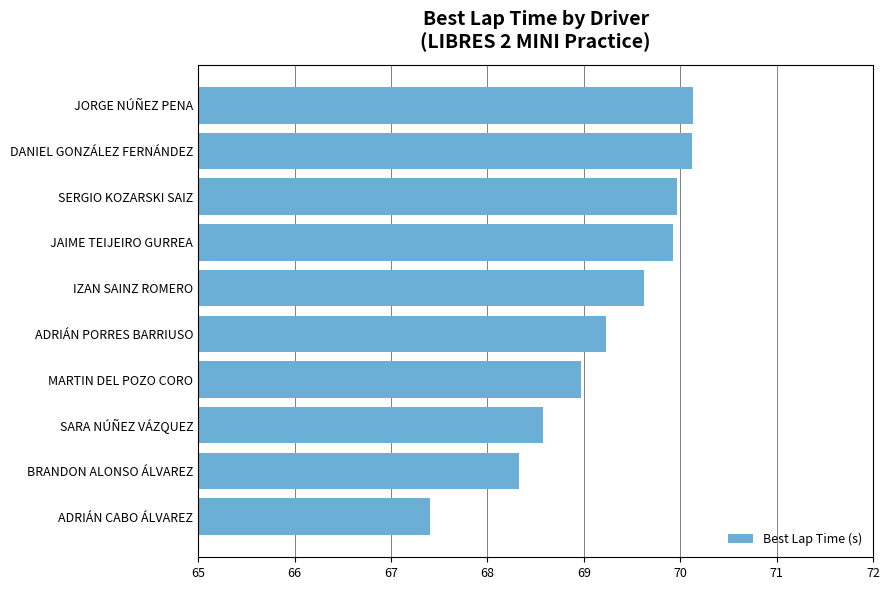

Is it true that the value at JORGE NÚÑEZ PENA is 70.1?

True